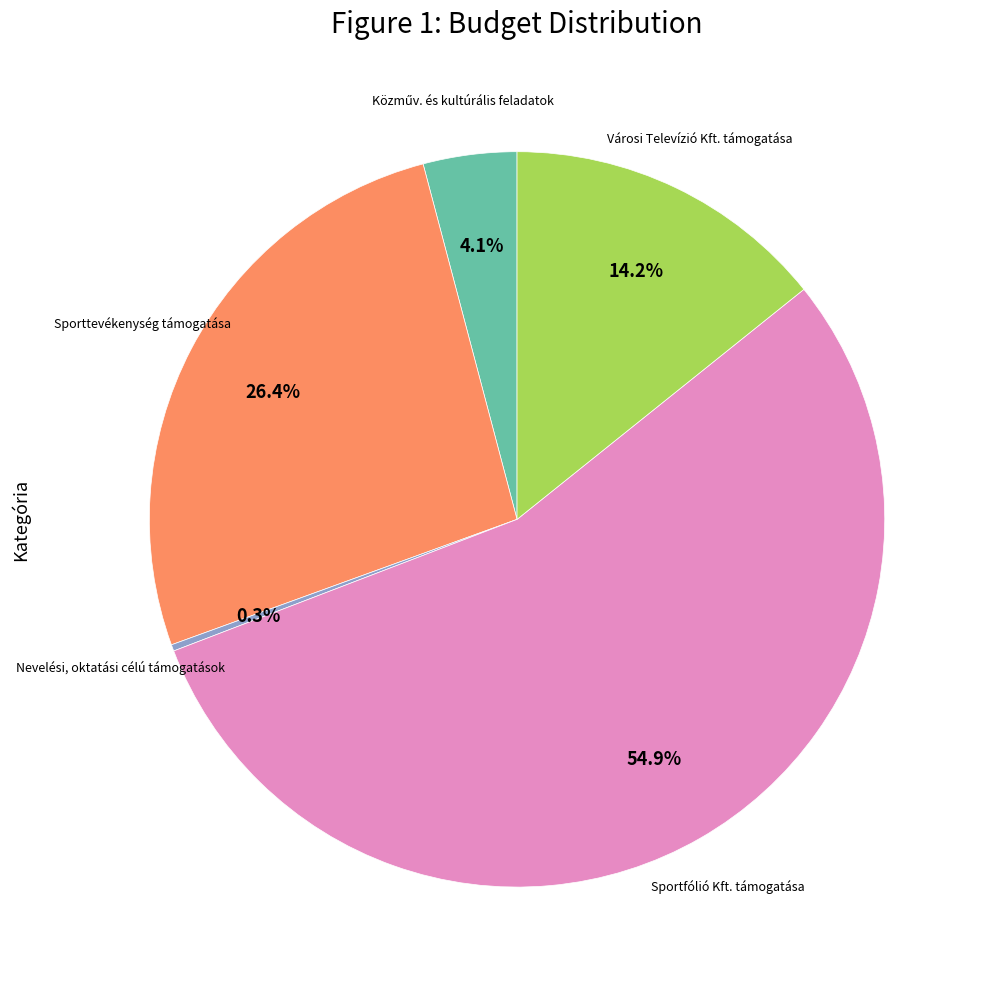

Does any single category account for the majority?

Yes